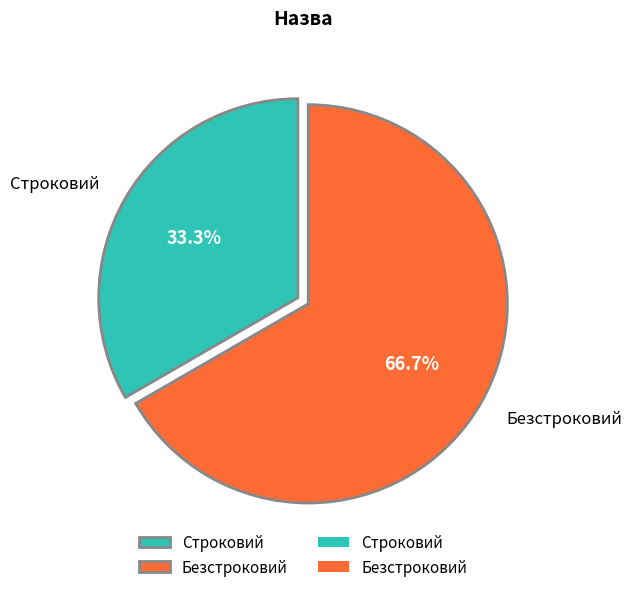

Which slice is the smallest?

Строковий